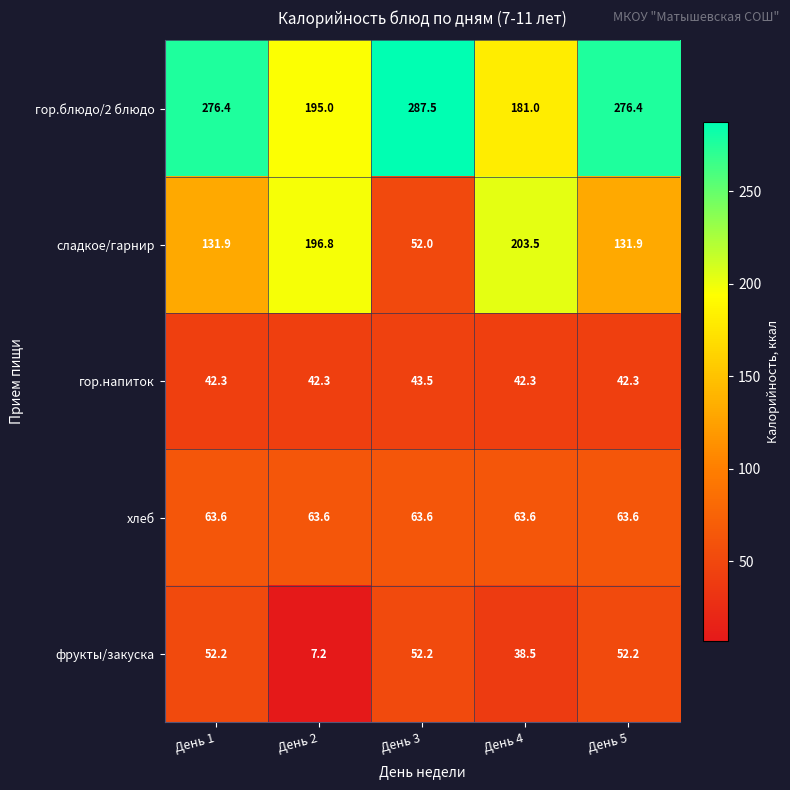

Reading left to right, extract all data points from this chart.

гор.блюдо/2 блюдо: День 1=276.4	День 2=195.0	День 3=287.5	День 4=181.0	День 5=276.4
сладкое/гарнир: День 1=131.9	День 2=196.8	День 3=52.0	День 4=203.5	День 5=131.9
гор.напиток: День 1=42.3	День 2=42.3	День 3=43.5	День 4=42.3	День 5=42.3
хлеб: День 1=63.6	День 2=63.6	День 3=63.6	День 4=63.6	День 5=63.6
фрукты/закуска: День 1=52.2	День 2=7.2	День 3=52.2	День 4=38.5	День 5=52.2